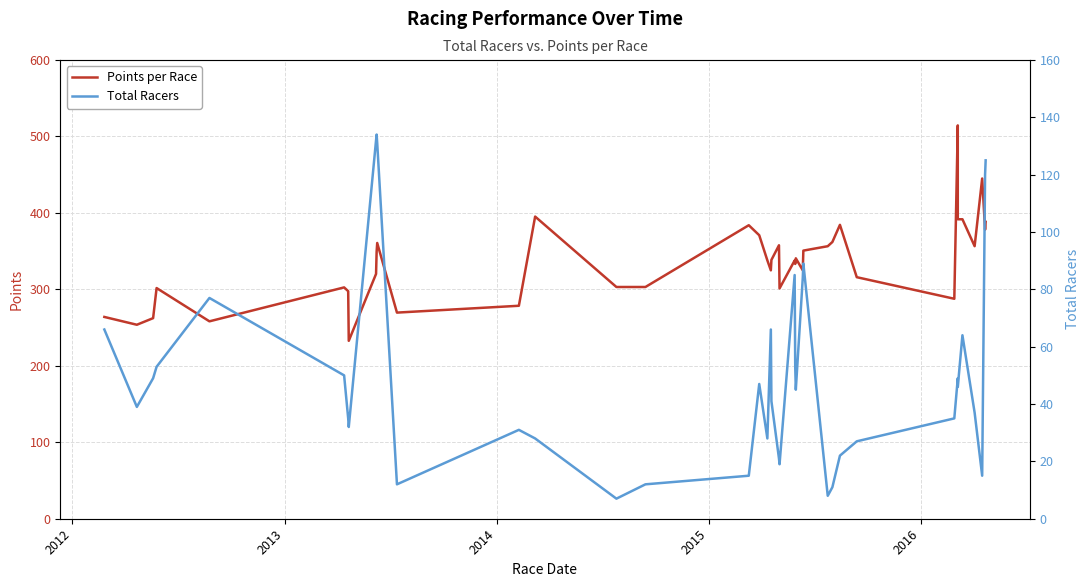

What is the difference between the maximum and minimum values in the Total Racers series?

127.0